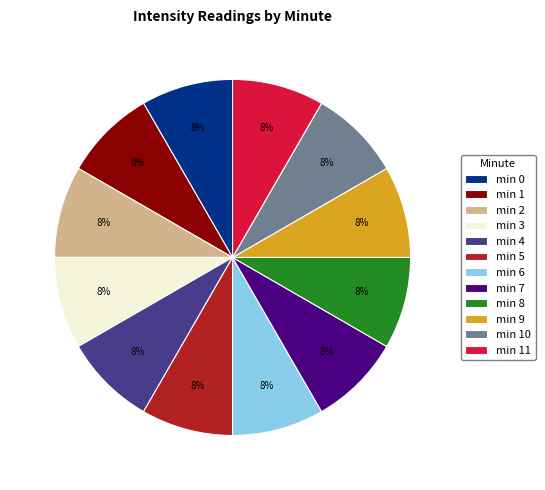

To the nearest percent, what portion does min 1 represent?

8%